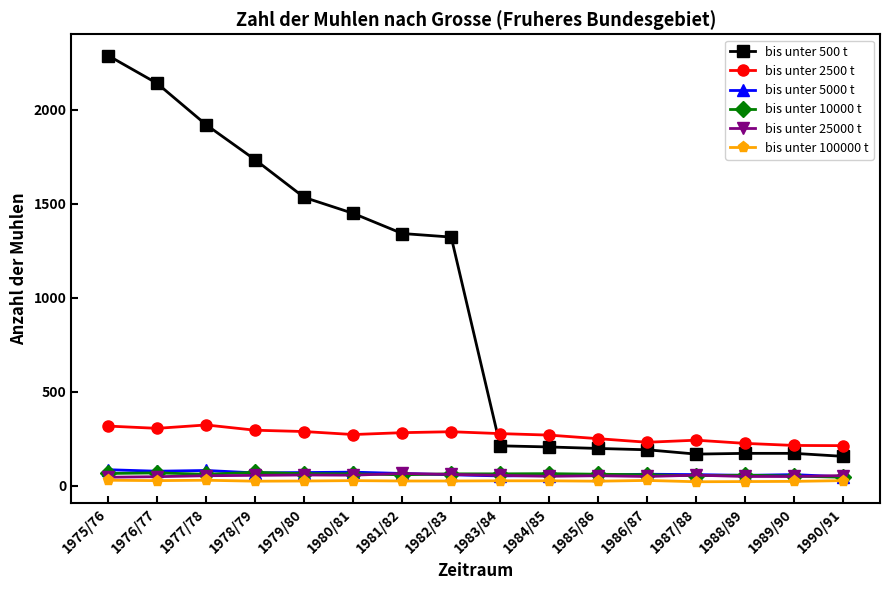

Does the chart display data point markers on the line(s)?

Yes